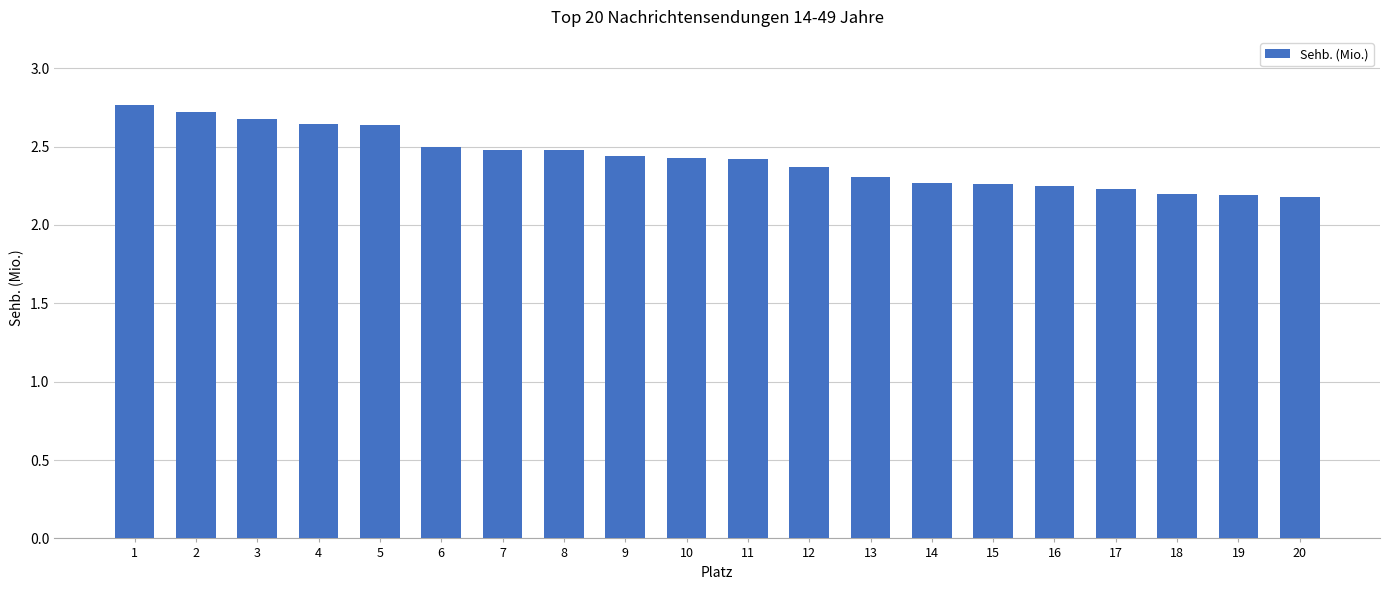

What is the change in value from 16 to 18?

-0.1